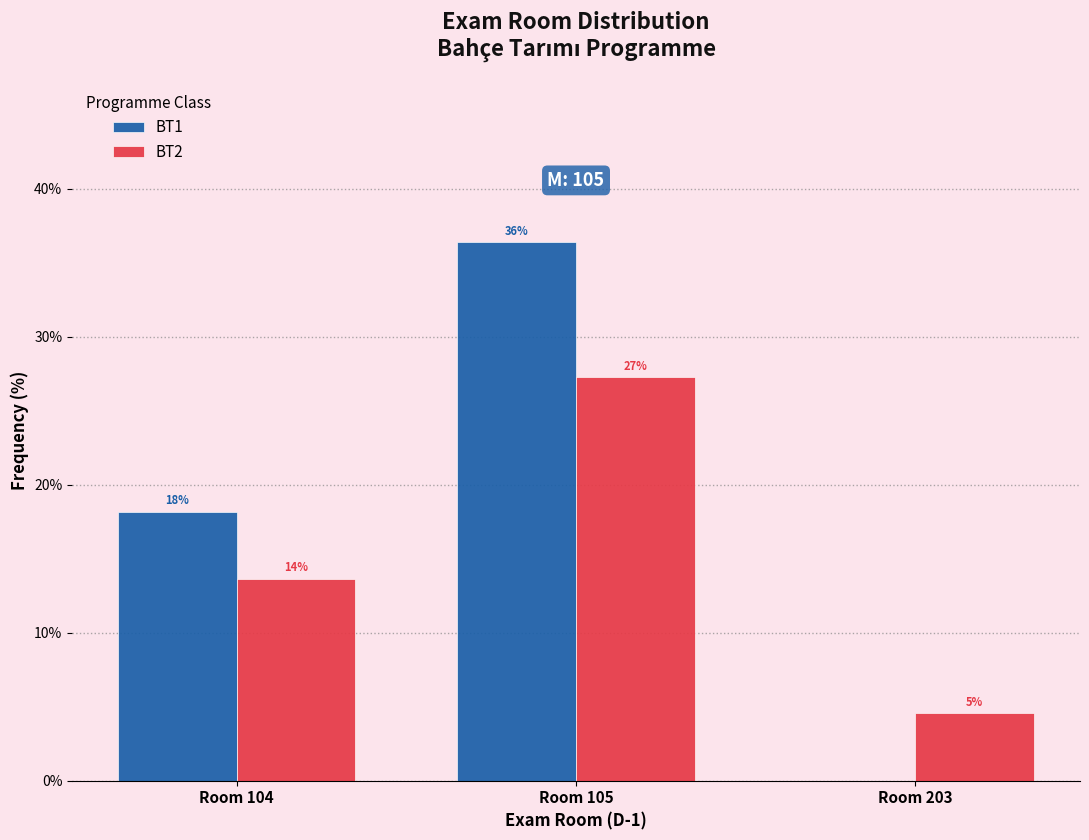

Does the chart contain stacked bars?

No